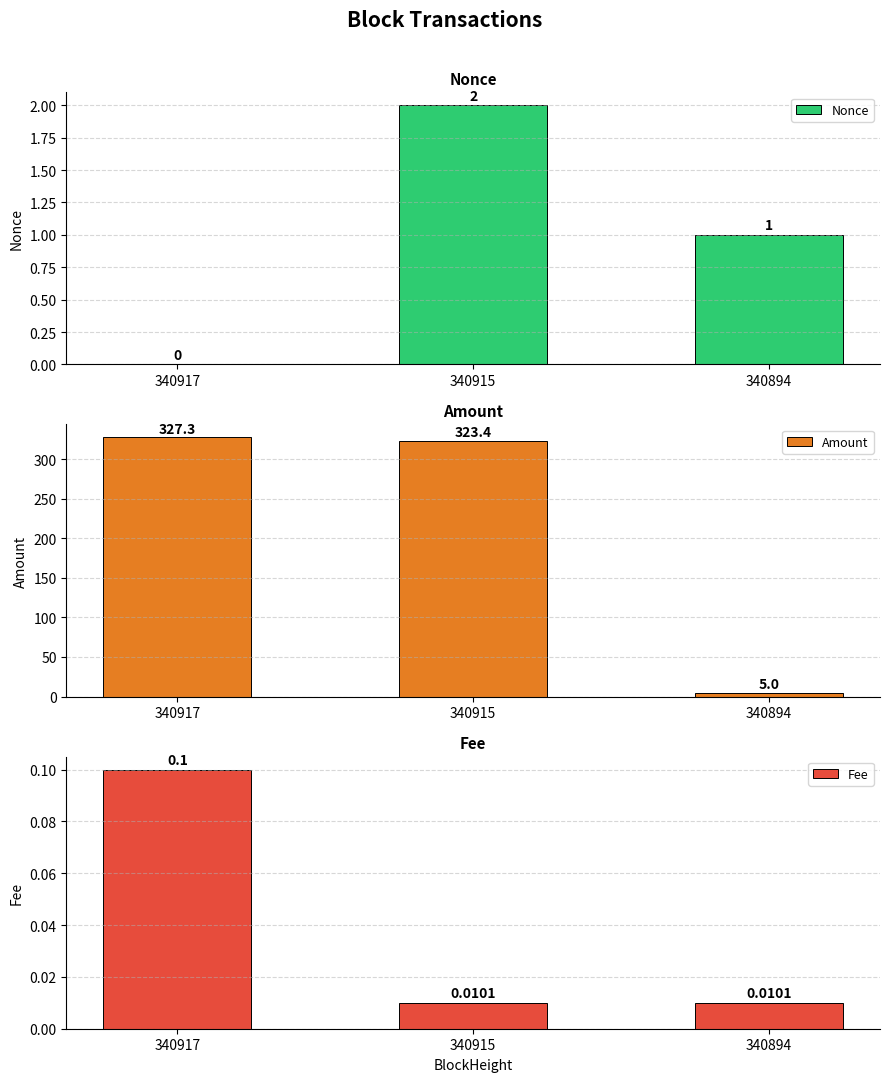

True or false: Amount has a value of 198.8 at 340917.

False